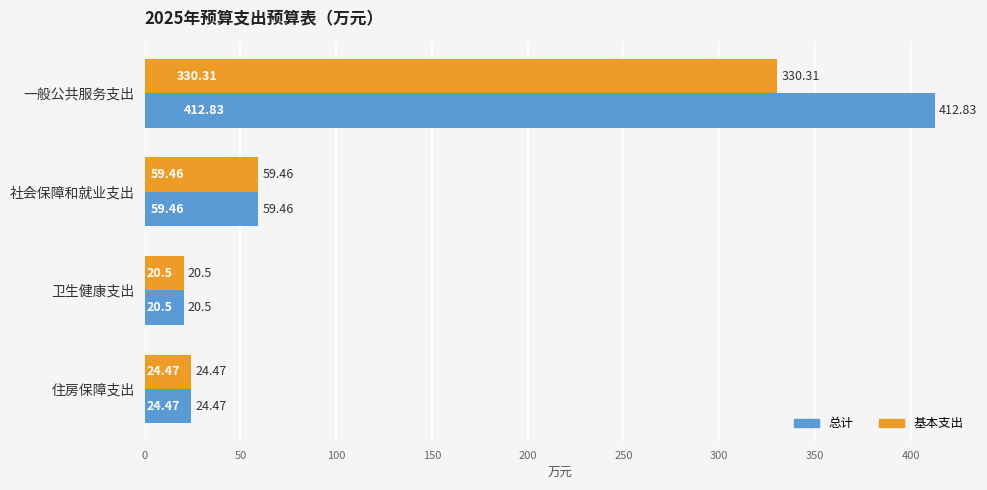

What are all the series names shown in the legend?

总计, 基本支出